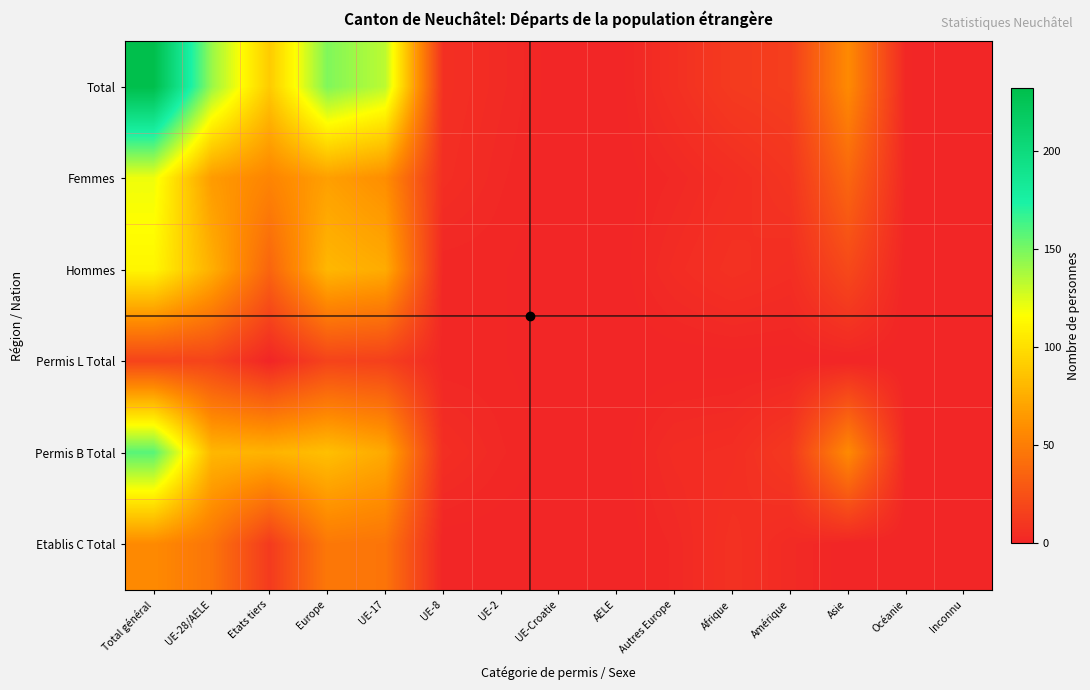

At which category is the sum across all series the highest?

Total général